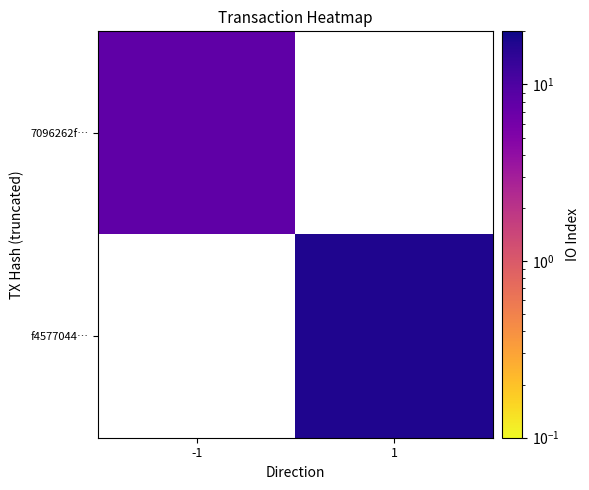

At which label does 7096262f… reach its peak?

-1